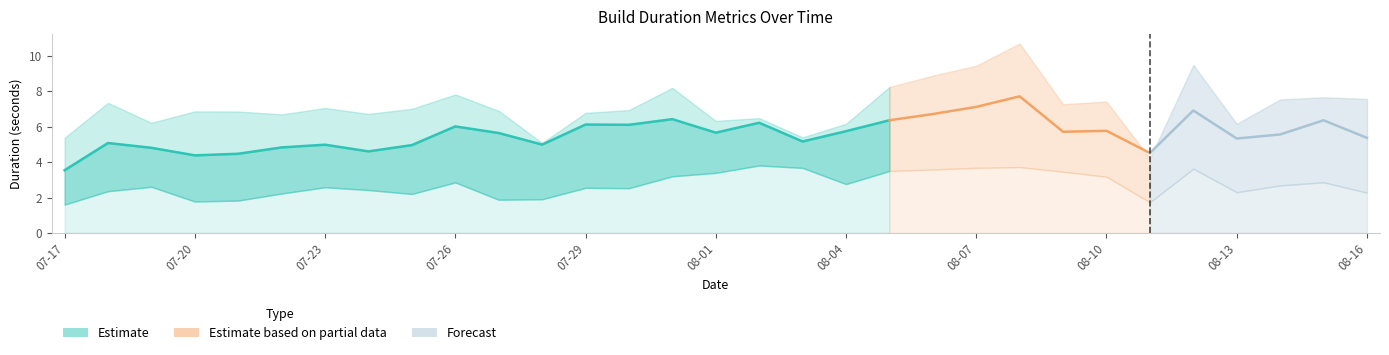

At which label does p75 reach its peak?

2019-08-08